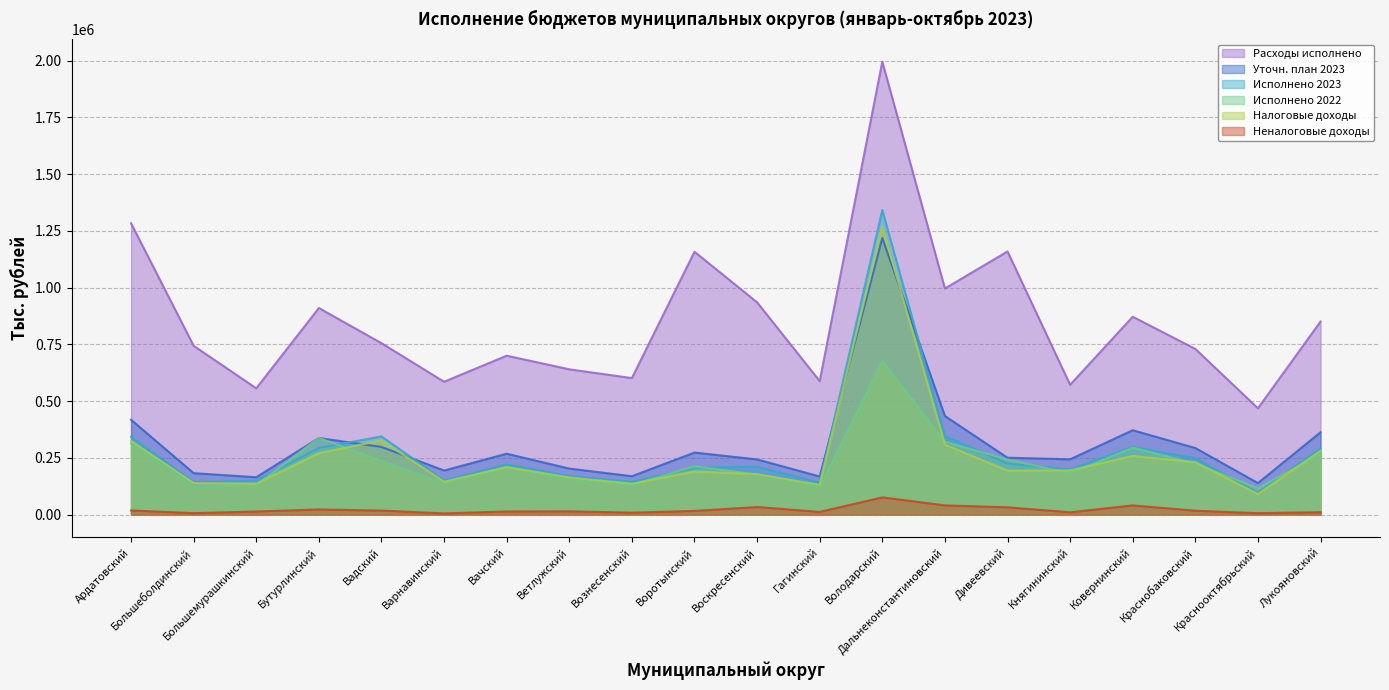

What position from the right is Вознесенский?

12